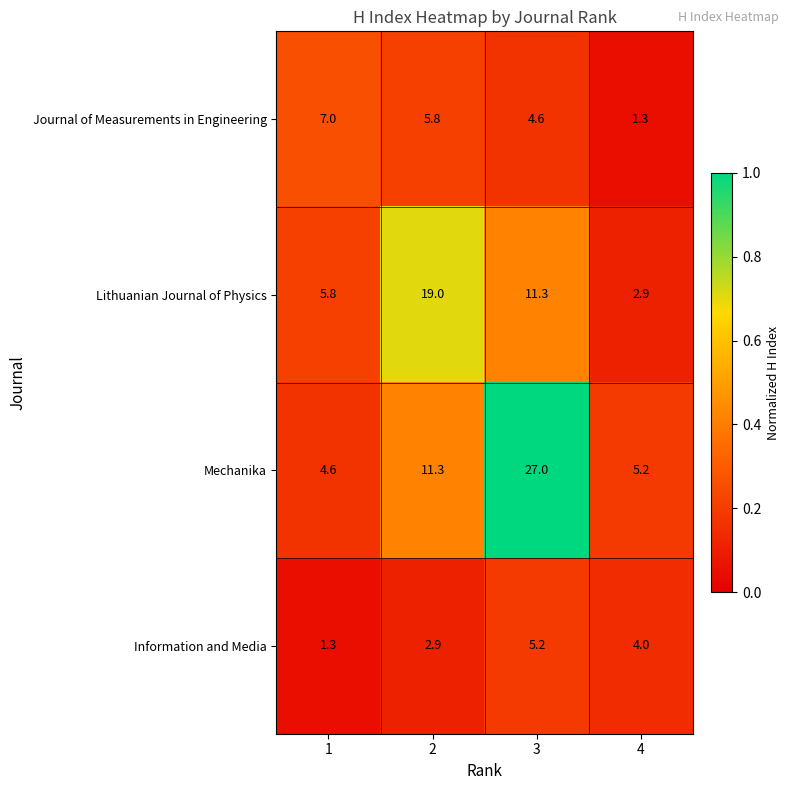

At how many categories does at least one series exceed 3?

4